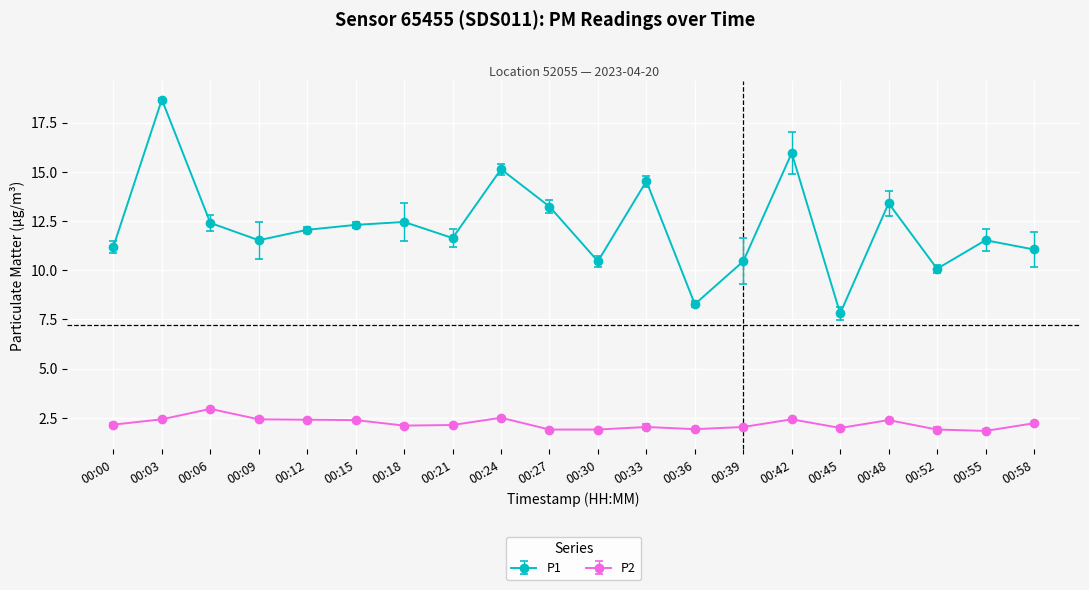

At how many categories does at least one series exceed 5?

20